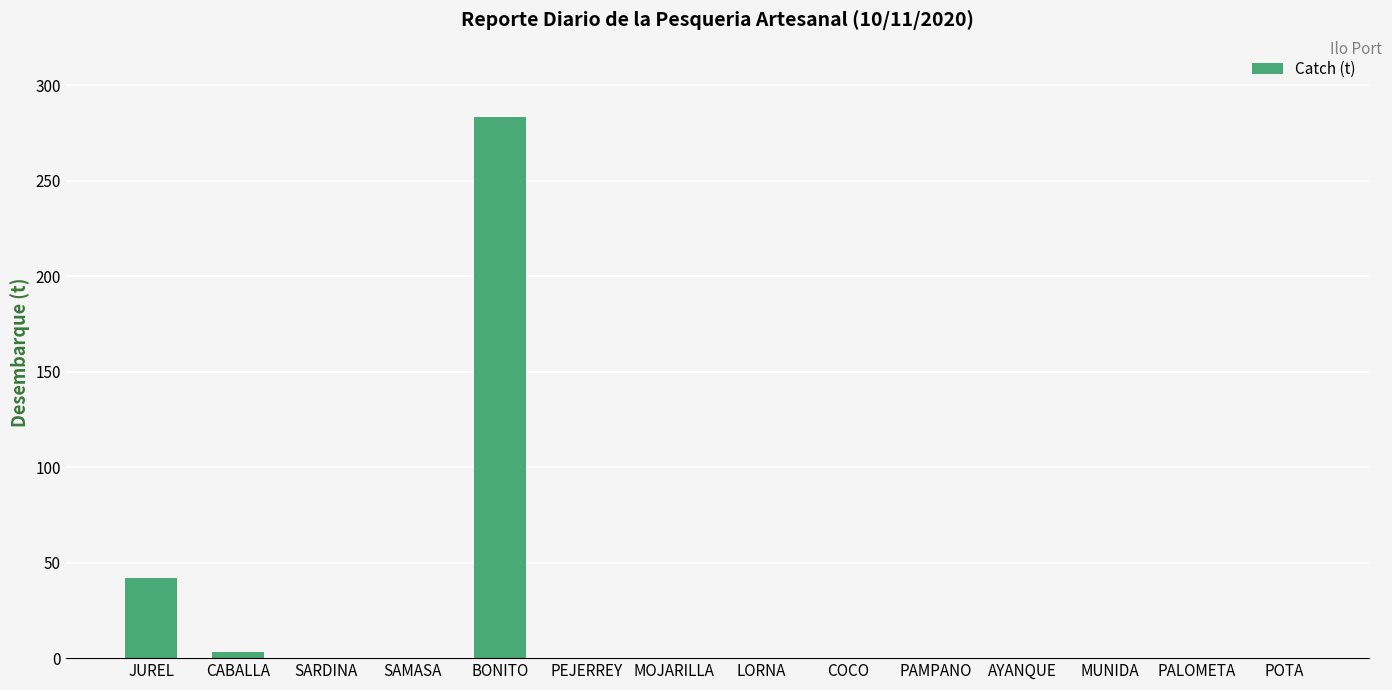

At which category does the chart reach its peak across all series?

BONITO